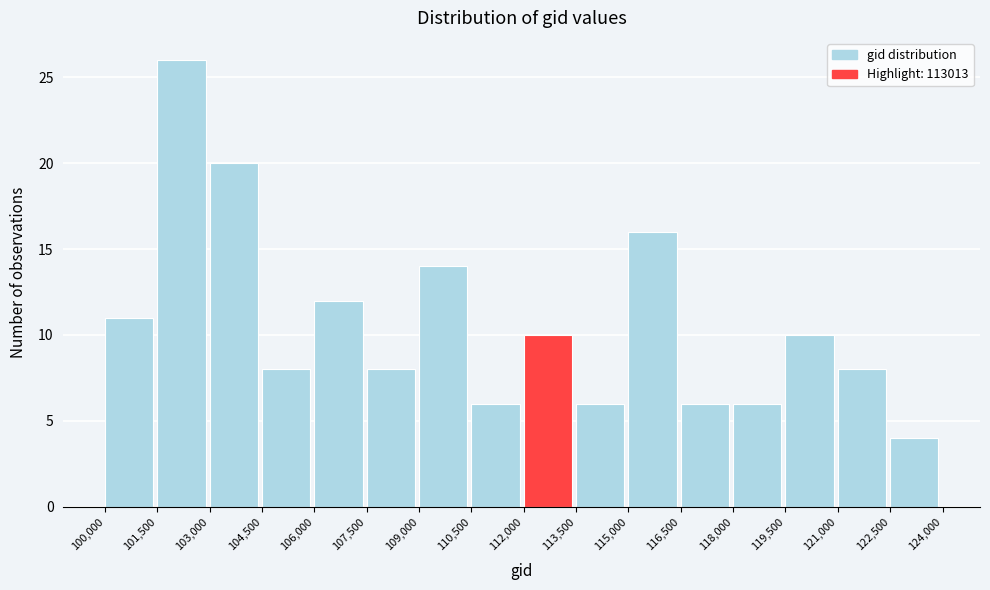

Reading left to right, list every bar in this chart as the range it spans on the x-axis followed by its height. The values are not printed on the chart, so give them approximately, as read against the axis.

100,000 to 101,500: 11
101,500 to 103,000: 26
103,000 to 104,500: 20
104,500 to 106,000: 8
106,000 to 107,500: 12
107,500 to 109,000: 8
109,000 to 110,500: 14
110,500 to 112,000: 6
112,000 to 113,500: 10
113,500 to 115,000: 6
115,000 to 116,500: 16
116,500 to 118,000: 6
118,000 to 119,500: 6
119,500 to 121,000: 10
121,000 to 122,500: 8
122,500 to 124,000: 4